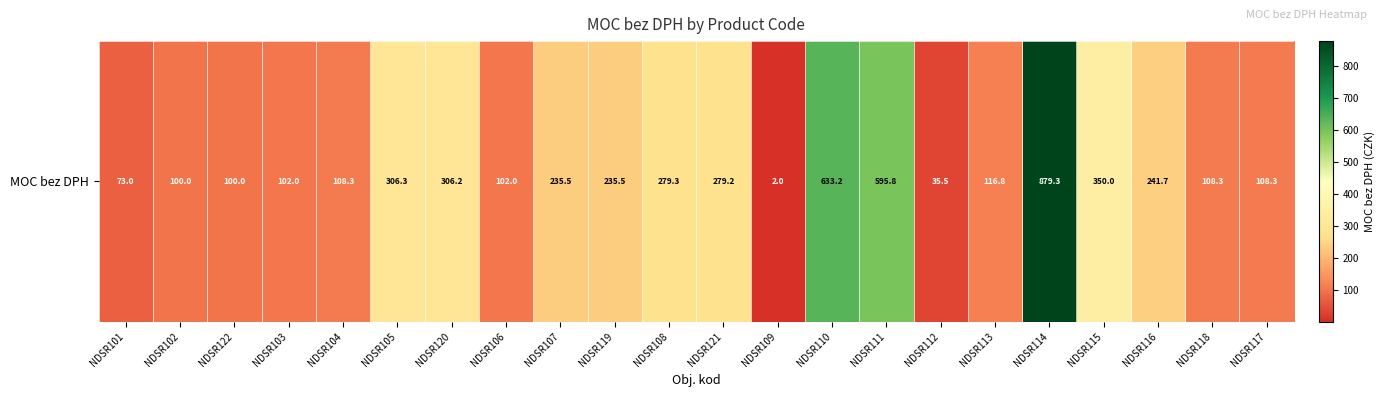

What is the smallest value displayed?

2.0